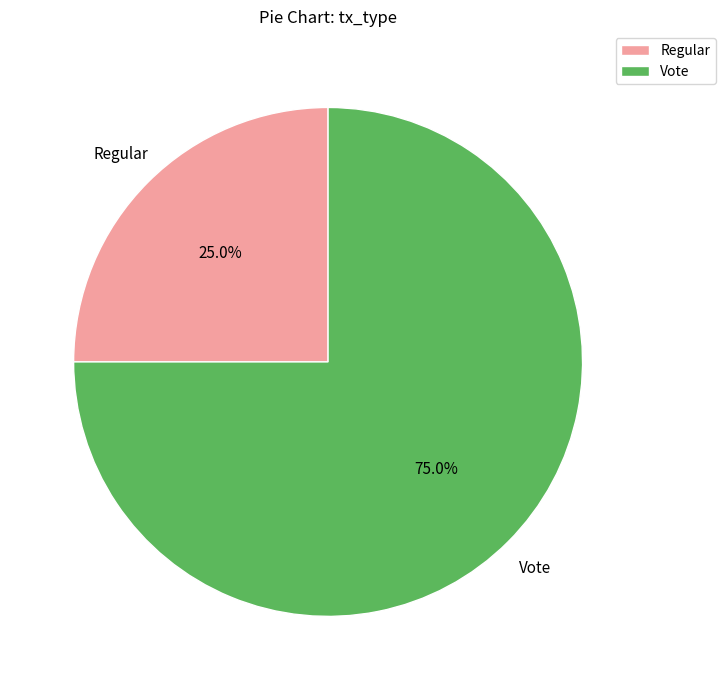

To the nearest percent, what is the difference between the Regular and Vote slice percentages?

50%